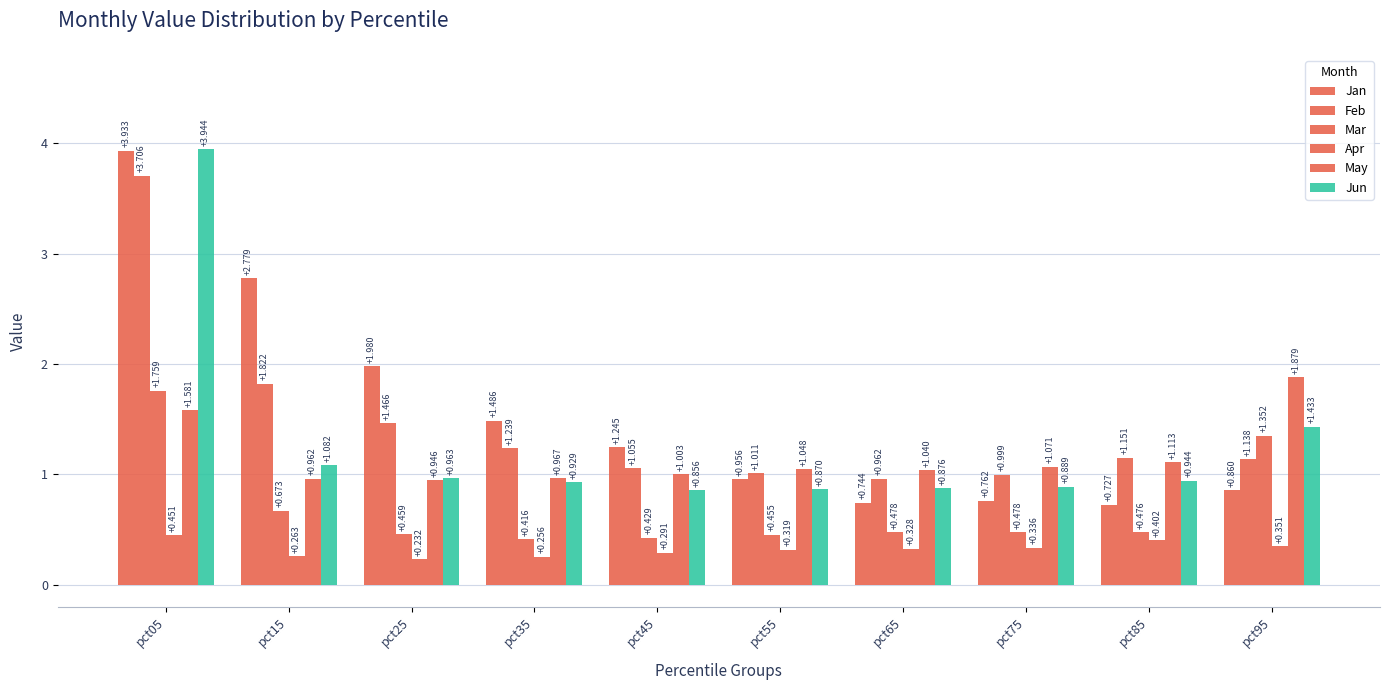

Count the Mar values in the range 0 to 1.

8